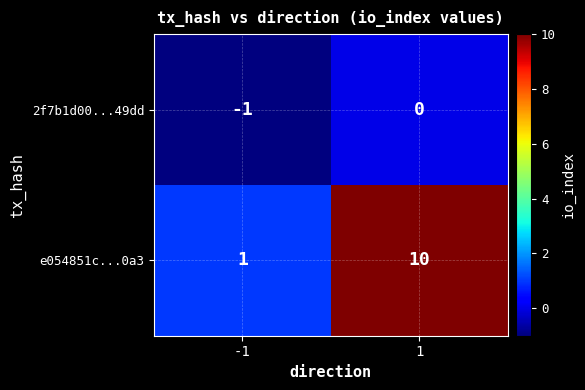

What is the maximum value shown in the chart?

10